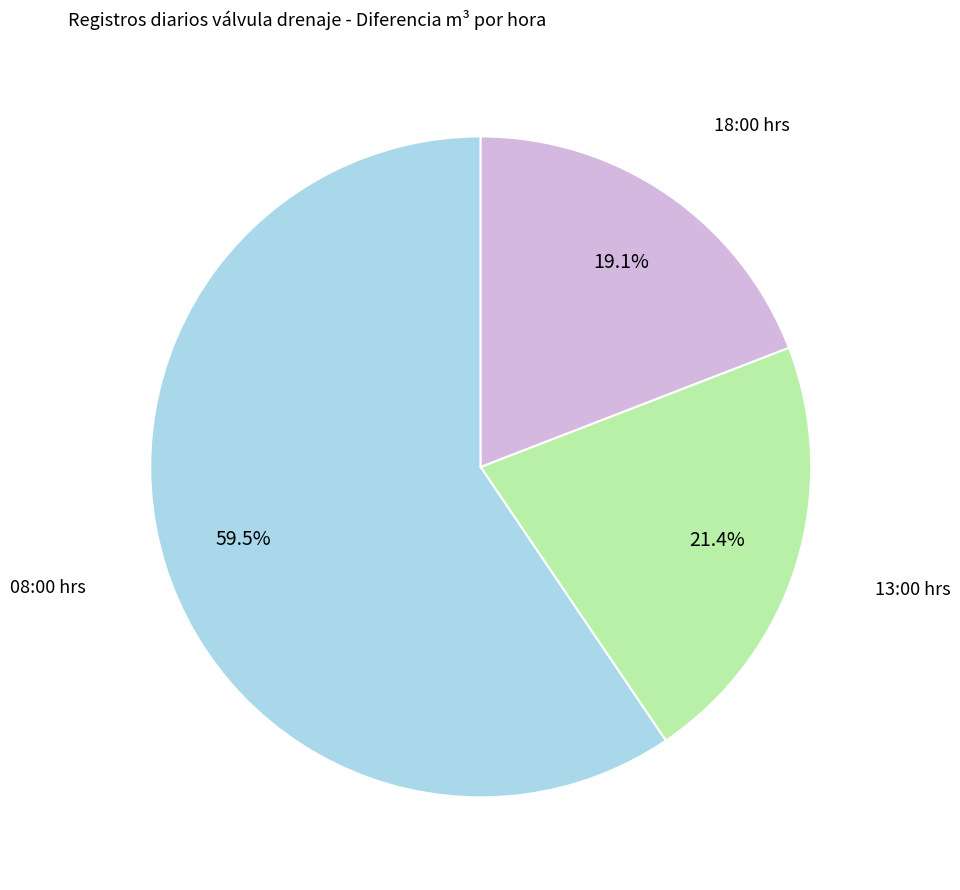

The 13:00 hrs slice represents 21% of the pie. True or false?

True